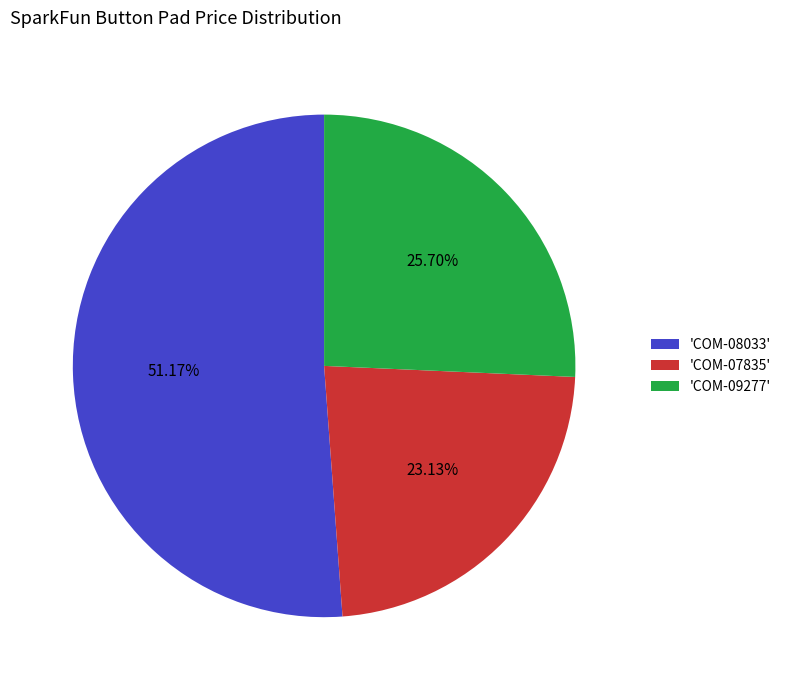

Is the sum of 'COM-08033' and 'COM-07835' greater than half?

Yes